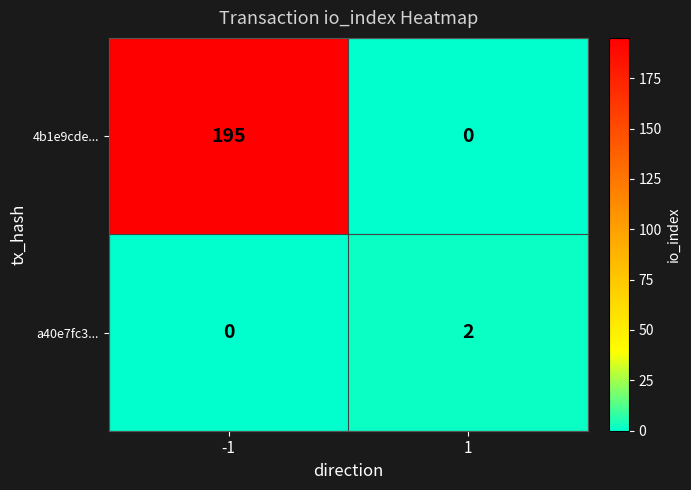

The a40e7fc3... series shows 3 at 1. True or false?

False